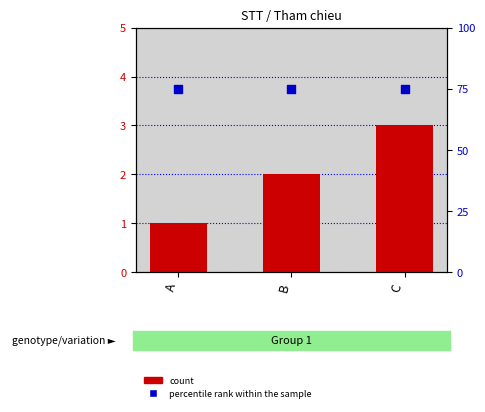

Which series contains the lowest Y value?

count